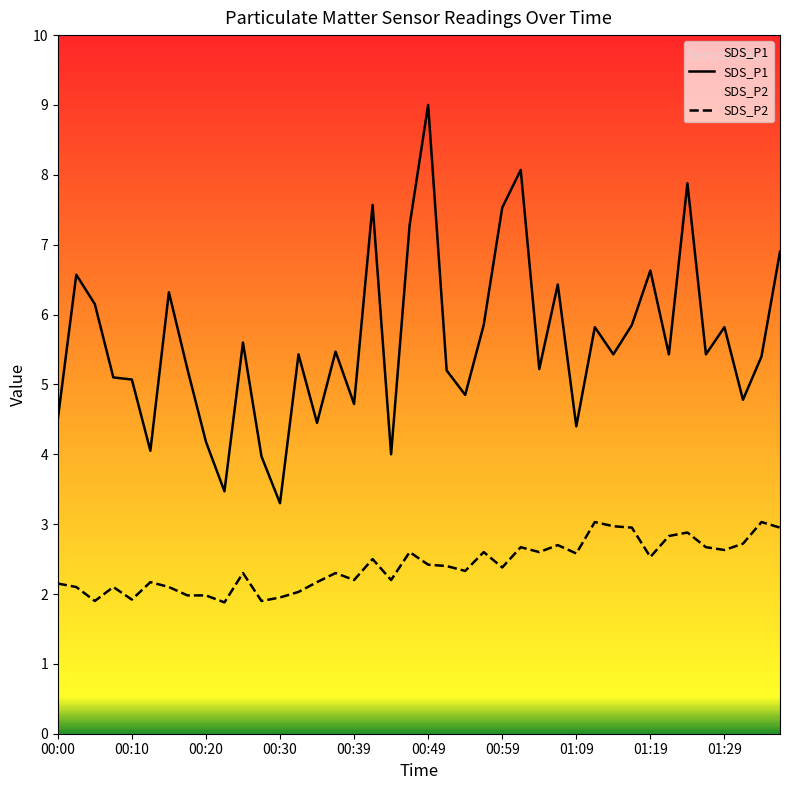

What is the total value across all series at 00:47?

9.9